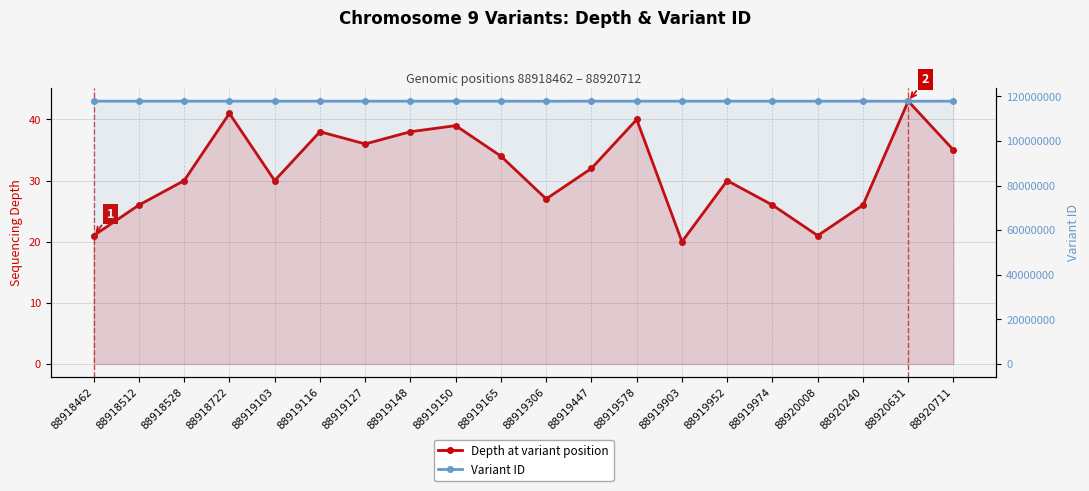

What is the minimum value shown in the chart?

20